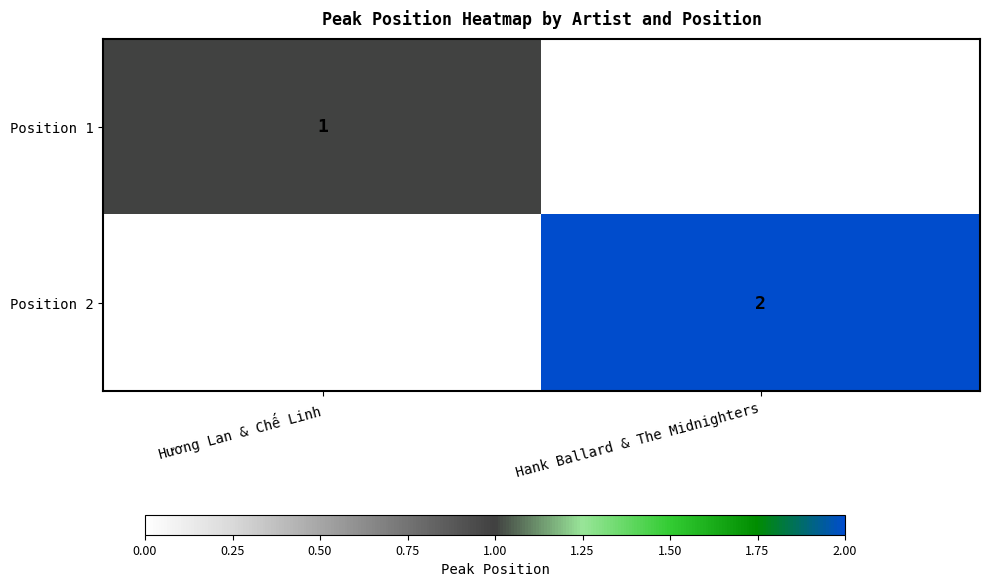

The Position 2 series shows 2 at Hank Ballard & The Midnighters. True or false?

True